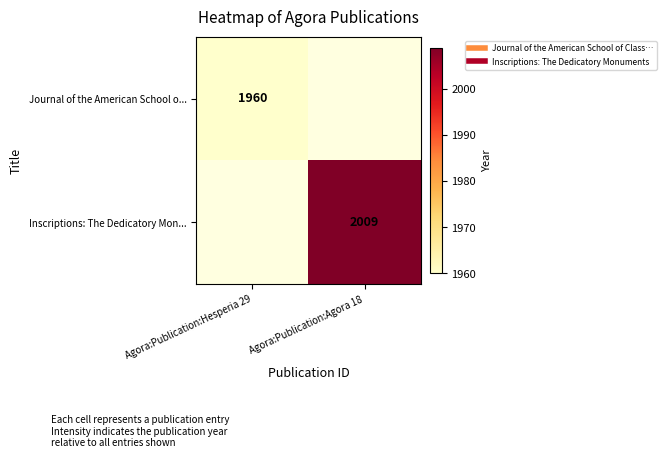

At which label does Inscriptions: The Dedicatory Mon... reach its minimum?

Agora:Publication:Hesperia 29